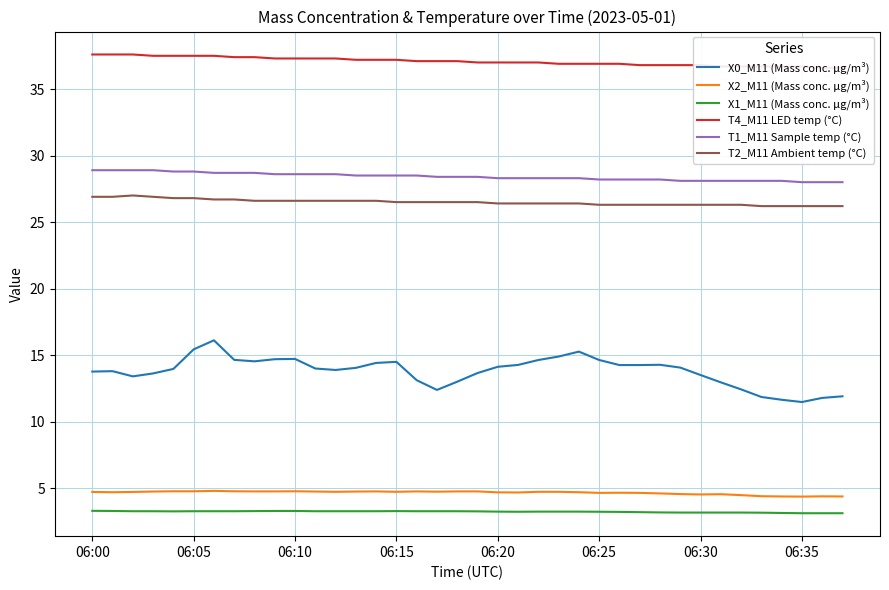

What is the approximate value of X1_M11 (Mass conc. μg/m³) at 06:20?

3.2